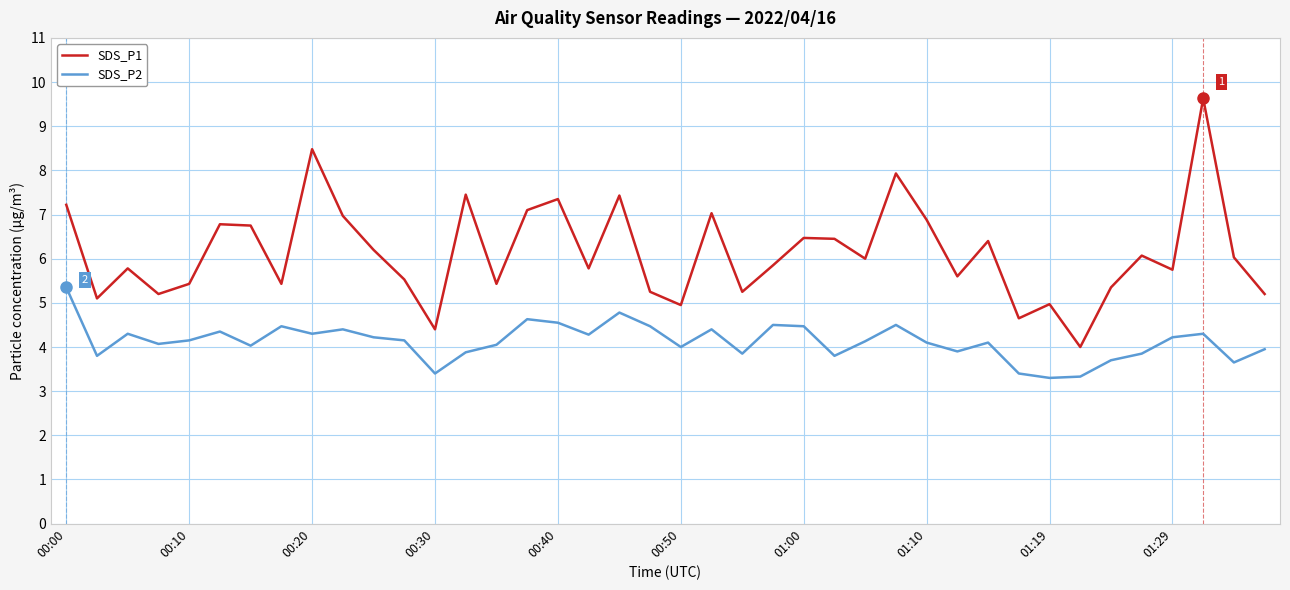

What is the difference between the maximum and minimum values in the SDS_P1 series?

5.6